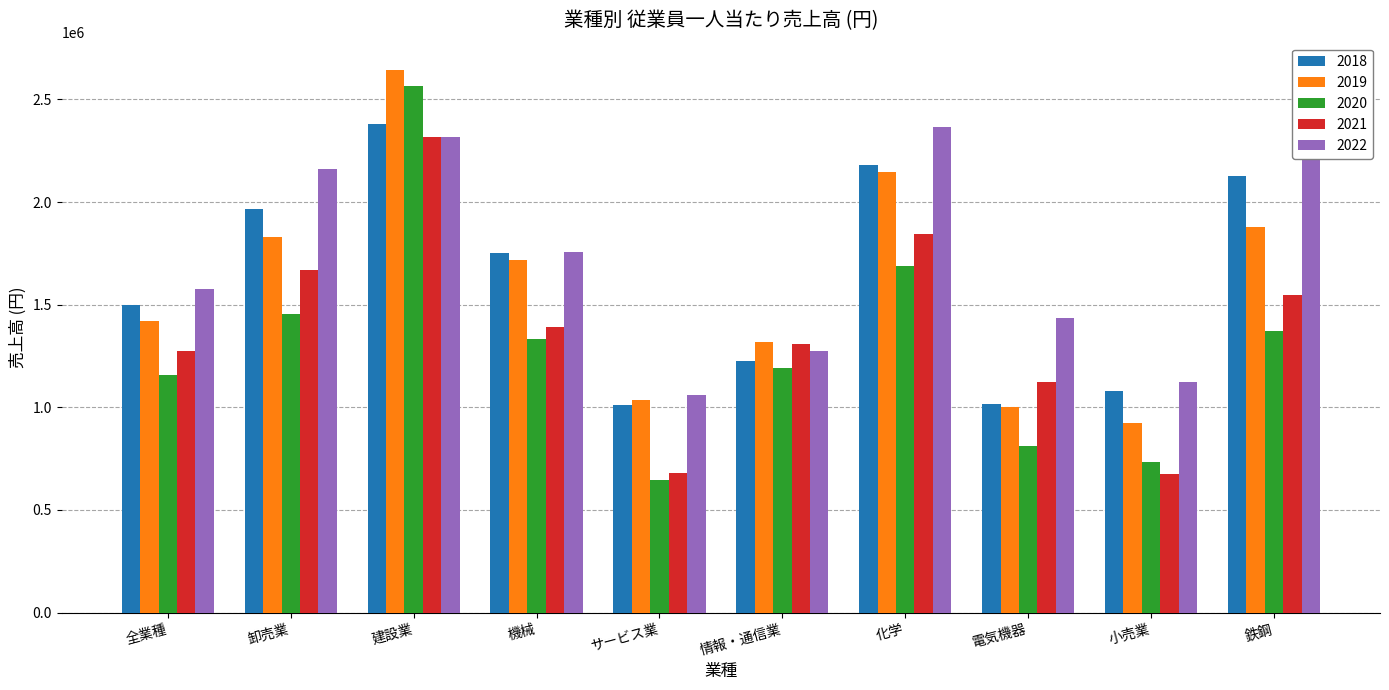

The value of 2018 at 鉄鋼 is 1242496. True or false?

False